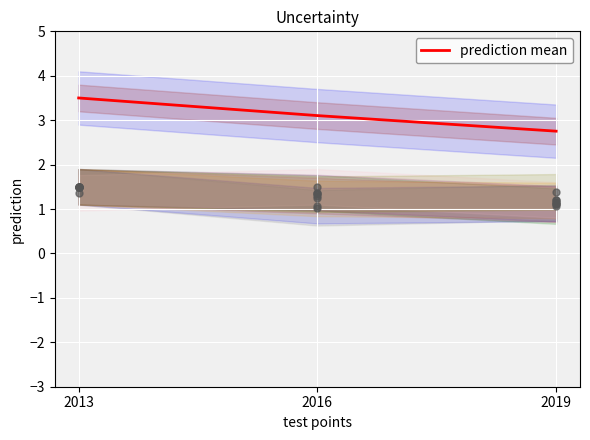

Approximately how many times larger is the value at 2013 compared to 2019?

1.3